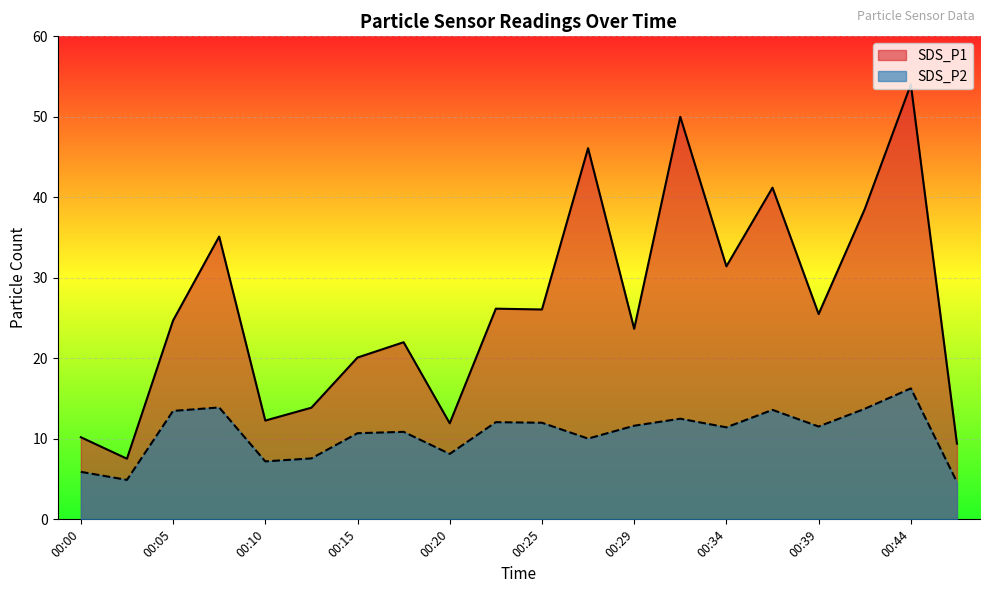

How many data points in SDS_P1 are above 25?

10